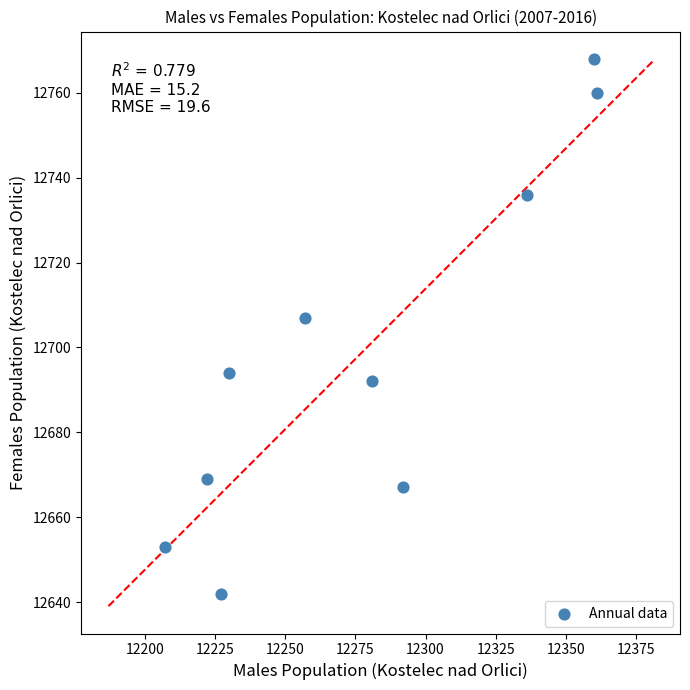

What is the average X value?

12277